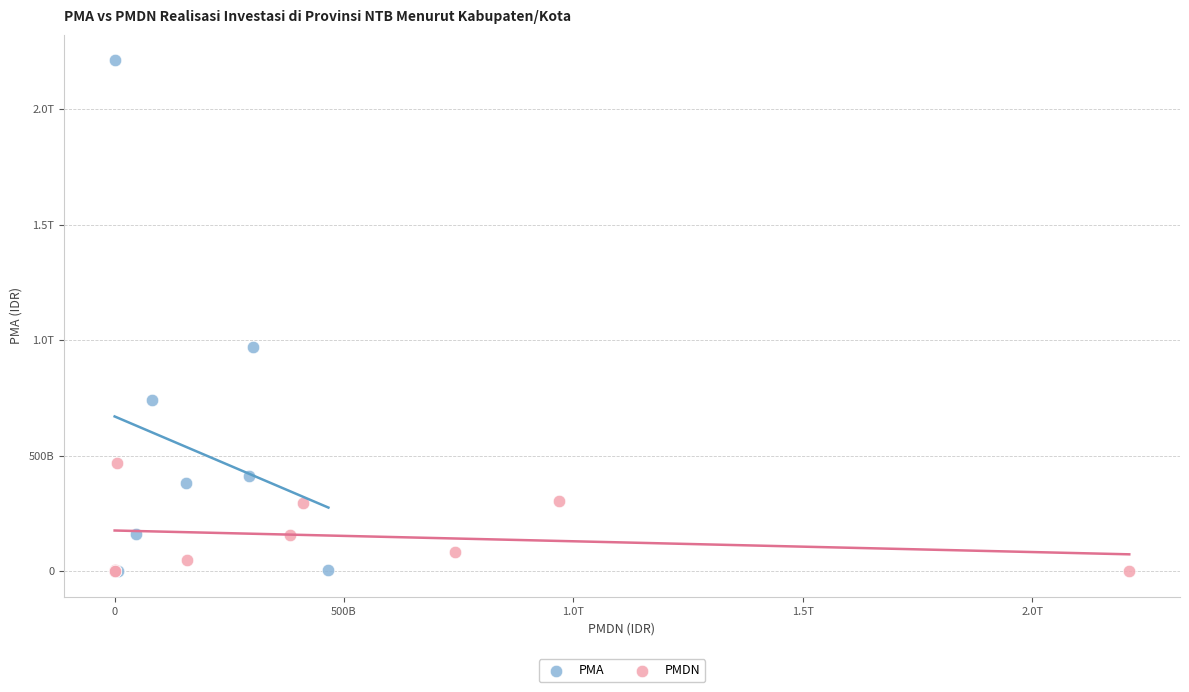

What are all the series names shown in the legend?

PMA, PMDN